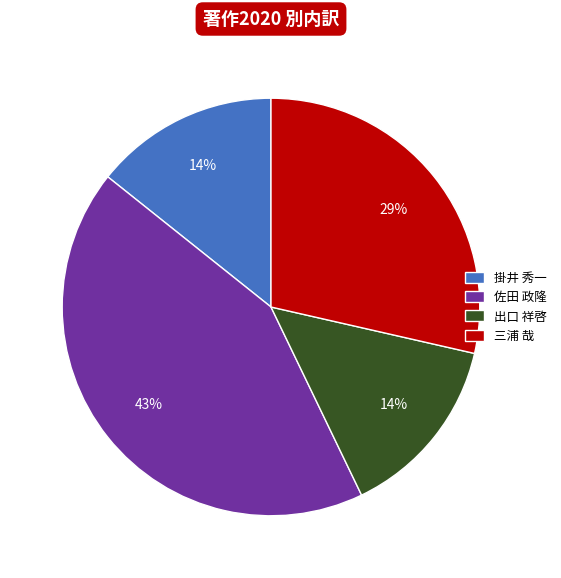

Which slice is the largest?

佐田 政隆